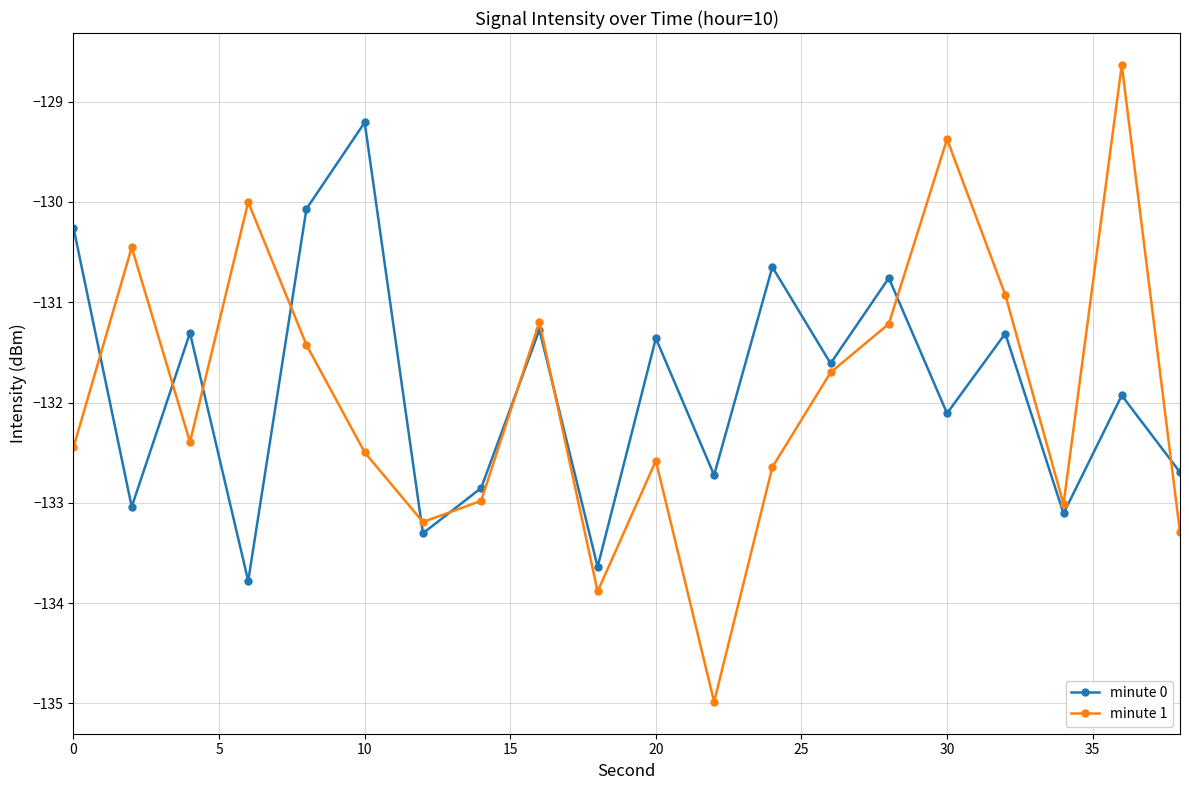

How many values in the minute 1 series are below -132?

11